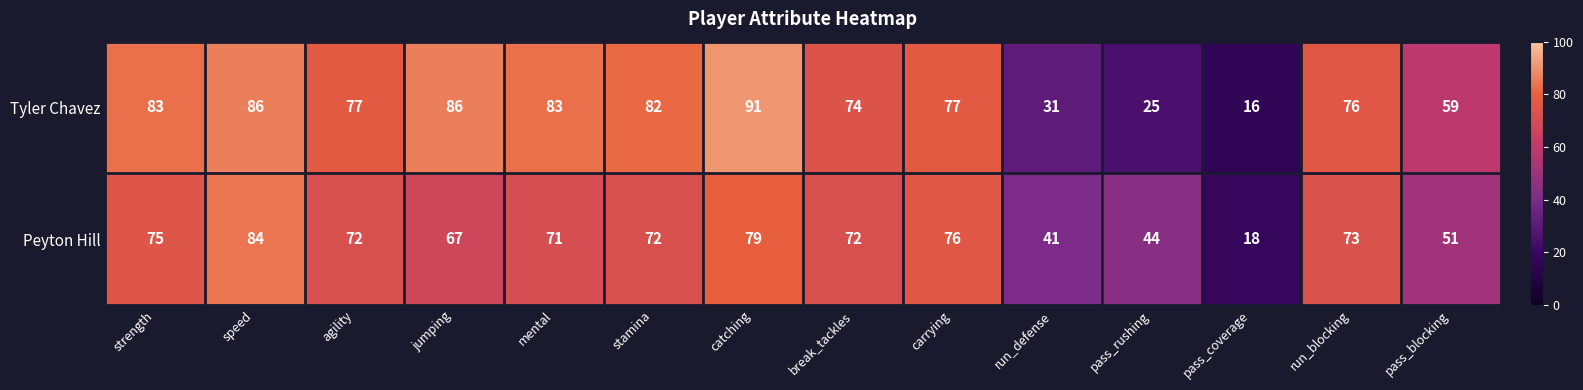

What is the total value across all series at break_tackles?

146